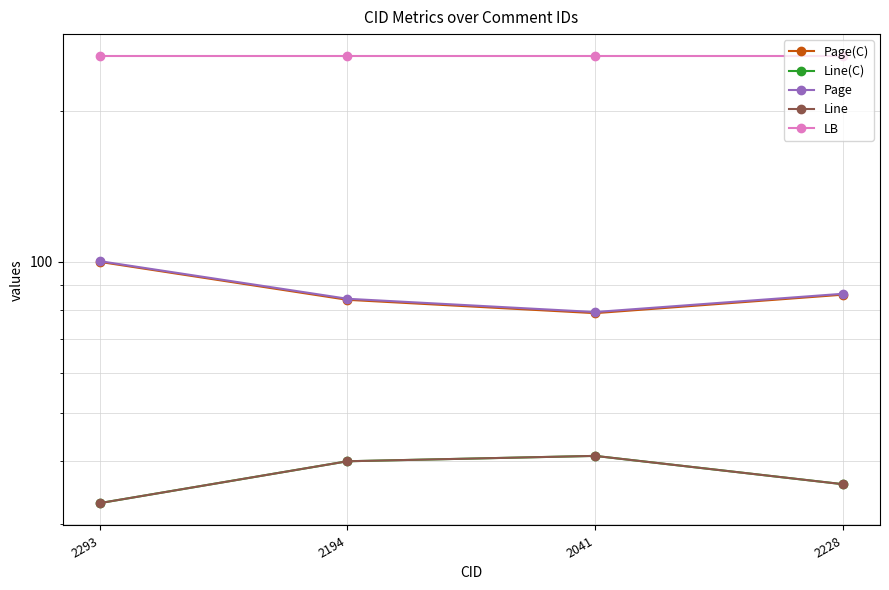

Which category has the lowest value in the Line(C) series?

2293